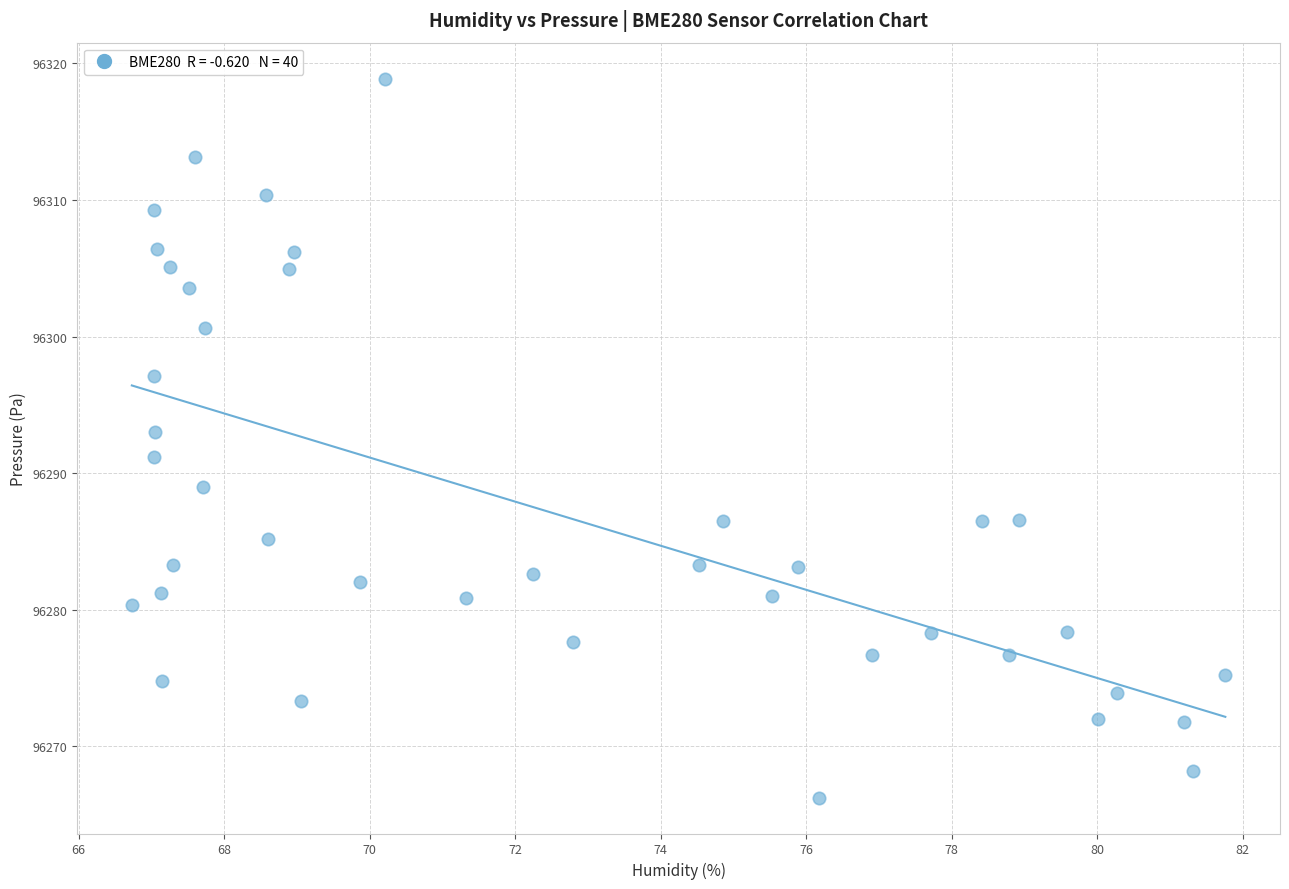

What is the range of Y values (max minus min)?

52.6